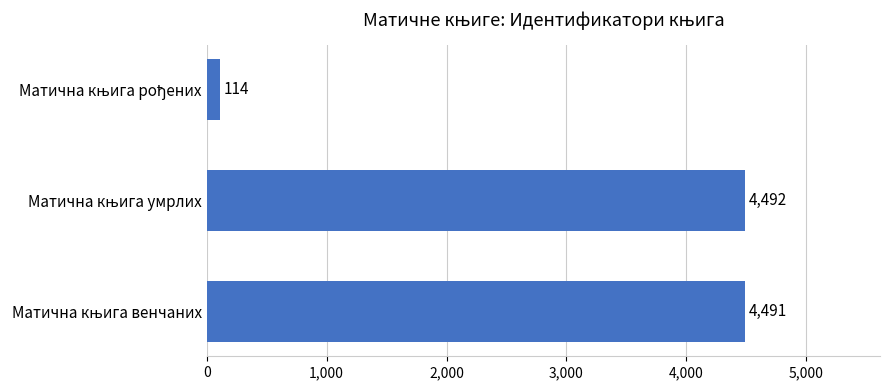

What is the difference between the maximum and minimum values?

4378